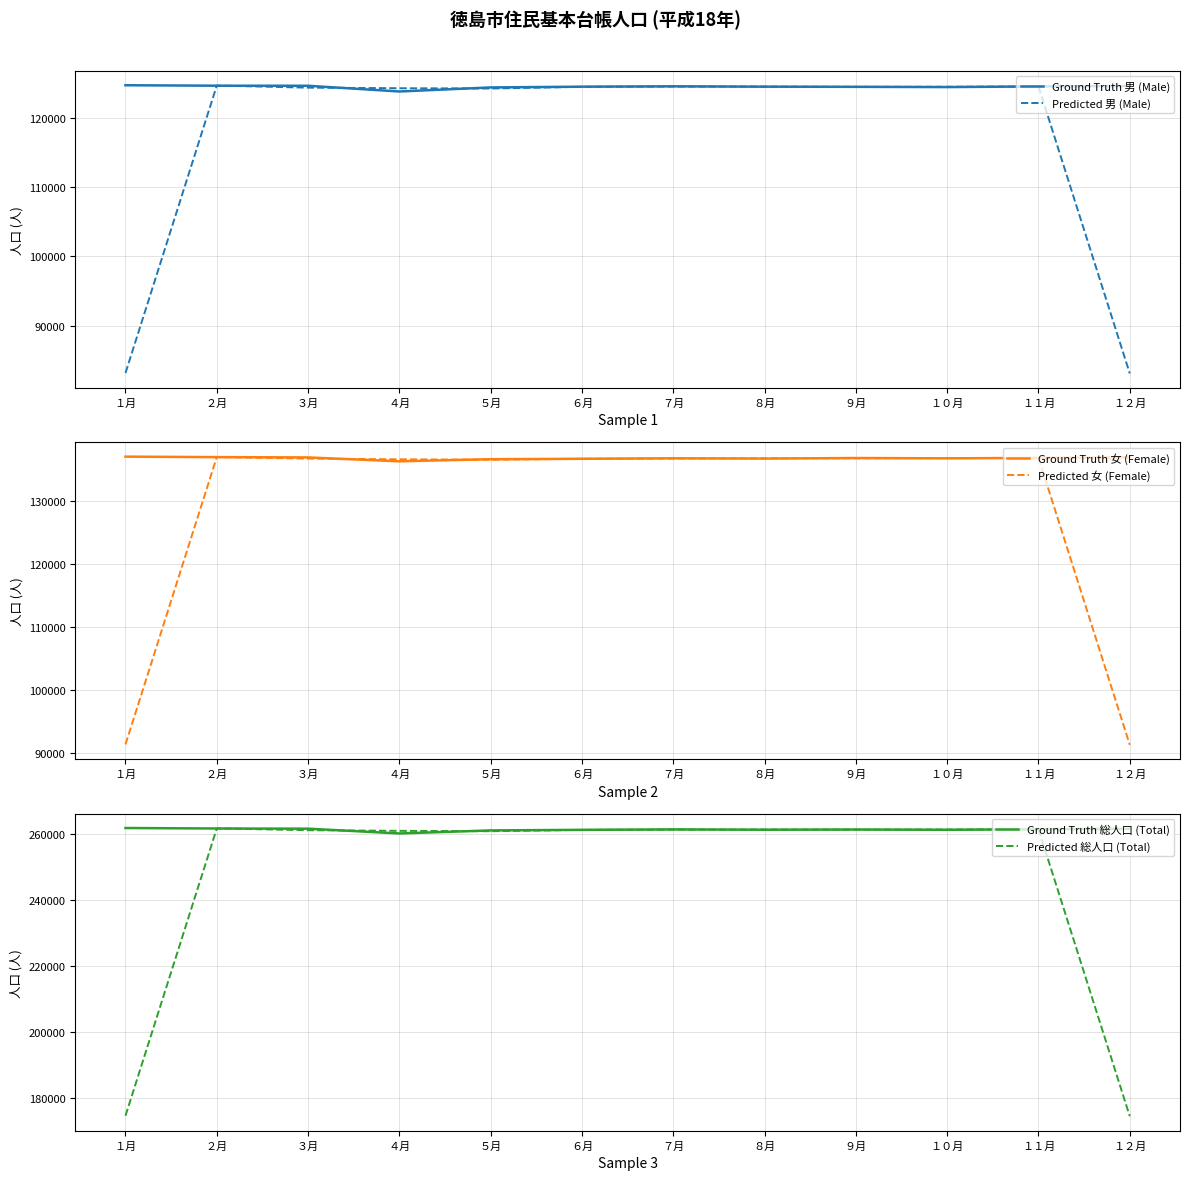

True or false: Predicted 女 (Female) has a value of 197705.4 at ４月.

False